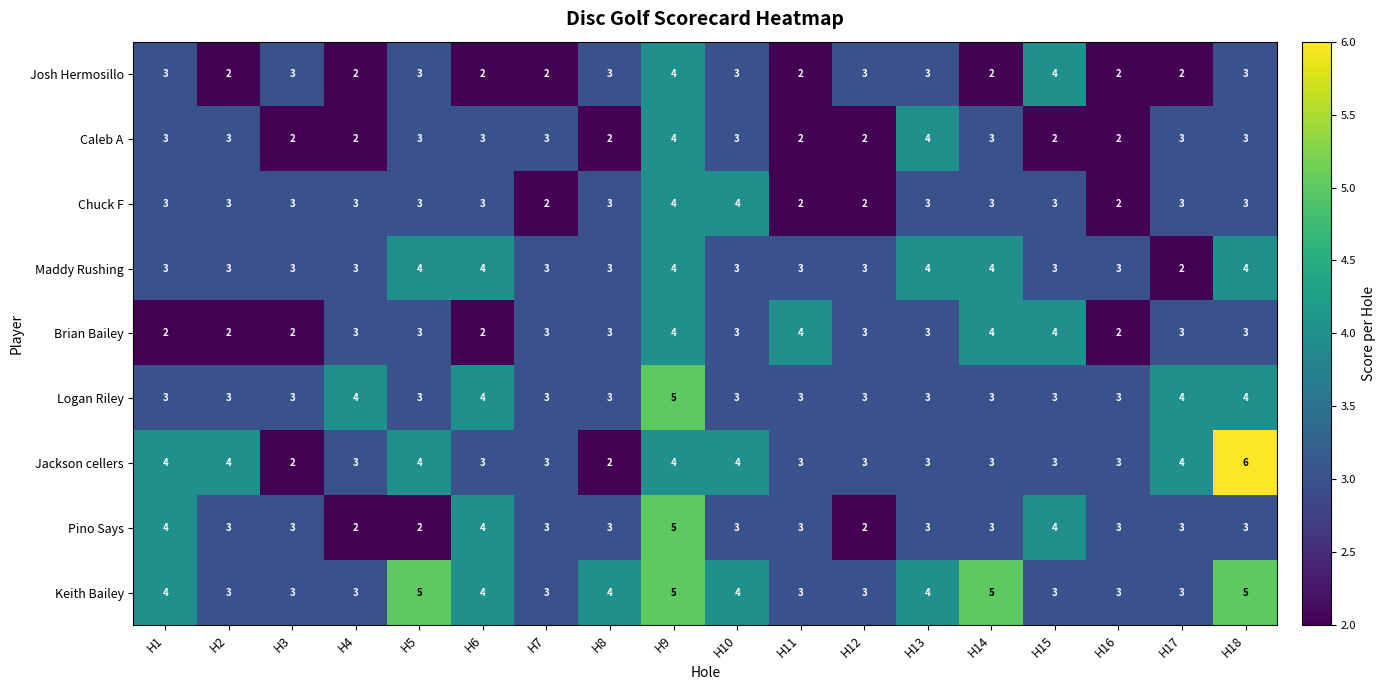

What is the average value of the Caleb A series?

3